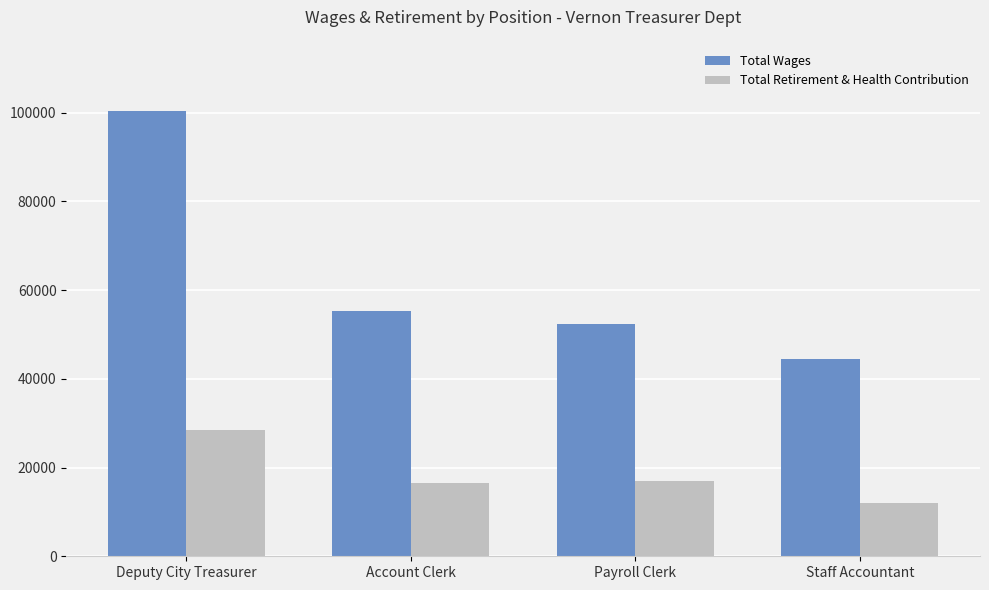

What is the value of the Total Wages bar at the 2nd from the left?

55190